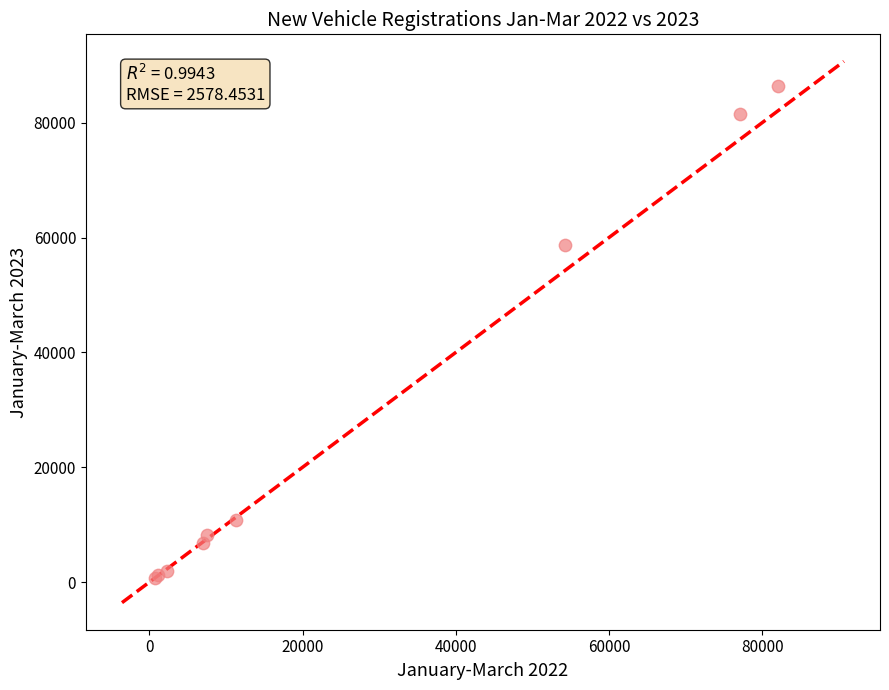

What Y value in the scatter plot is closest to 43571?

58769